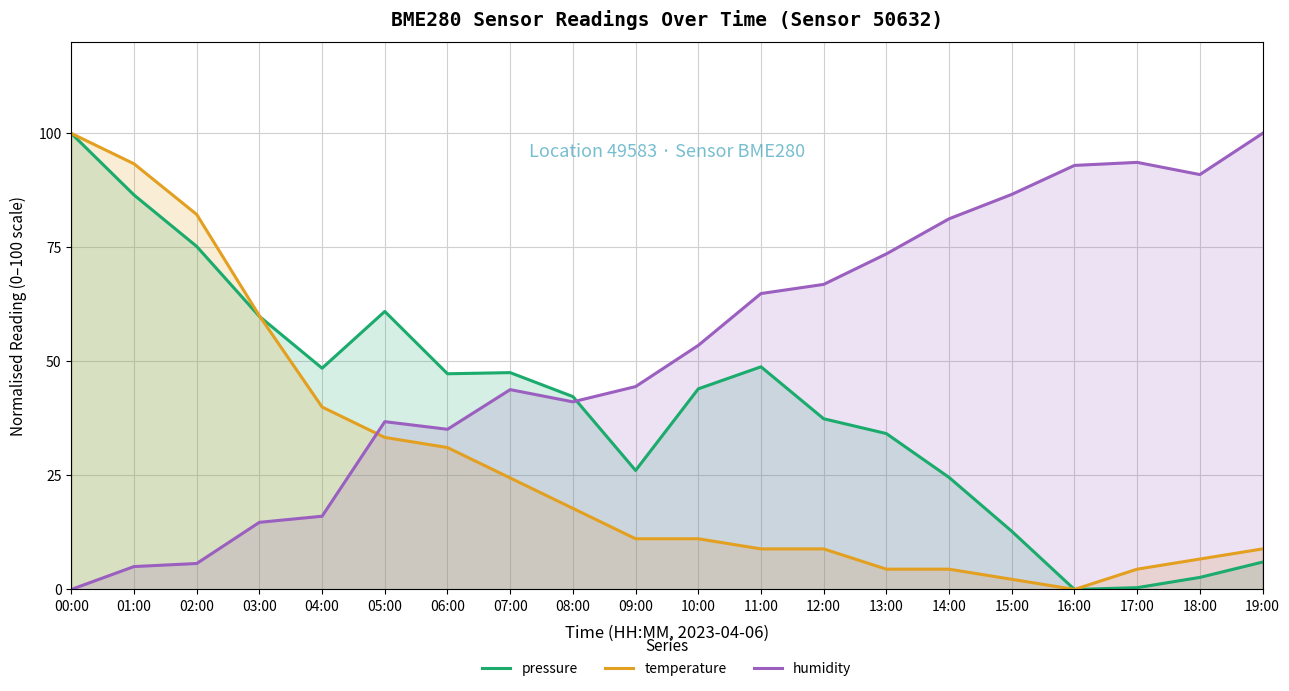

The pressure series shows 22.4 at 06:00. True or false?

False